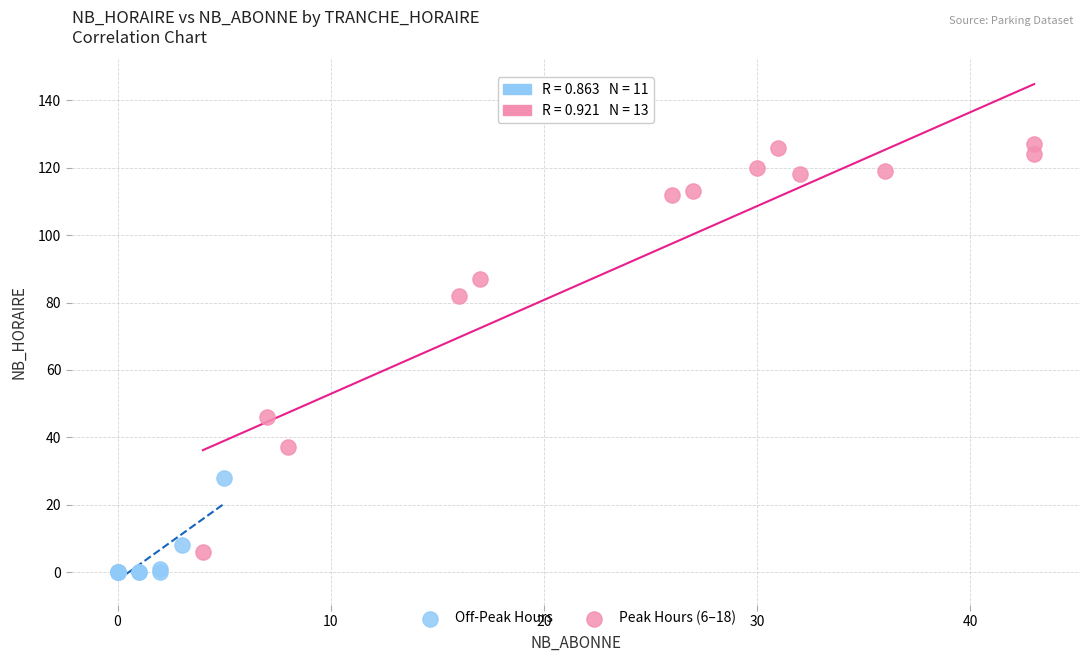

Which series has the largest Y range (max minus min)?

Peak Hours (6–18)